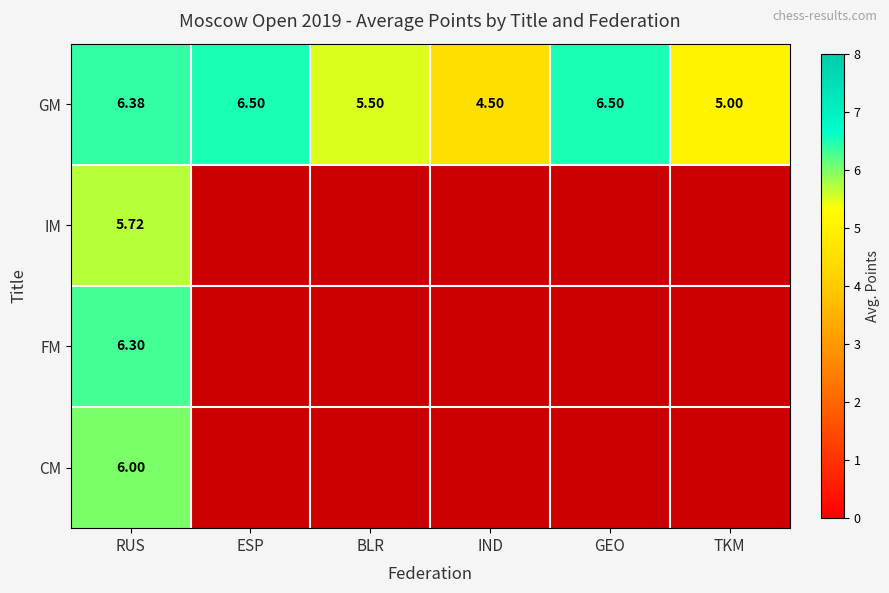

At RUS, list the series in order from smallest to largest.

IM, CM, FM, GM